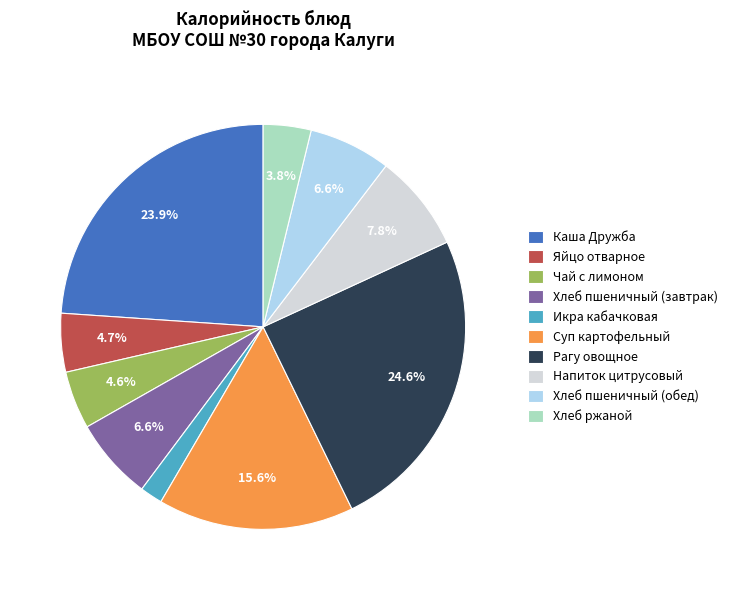

To the nearest percent, what is the difference between the largest and smallest slice percentages?

23%